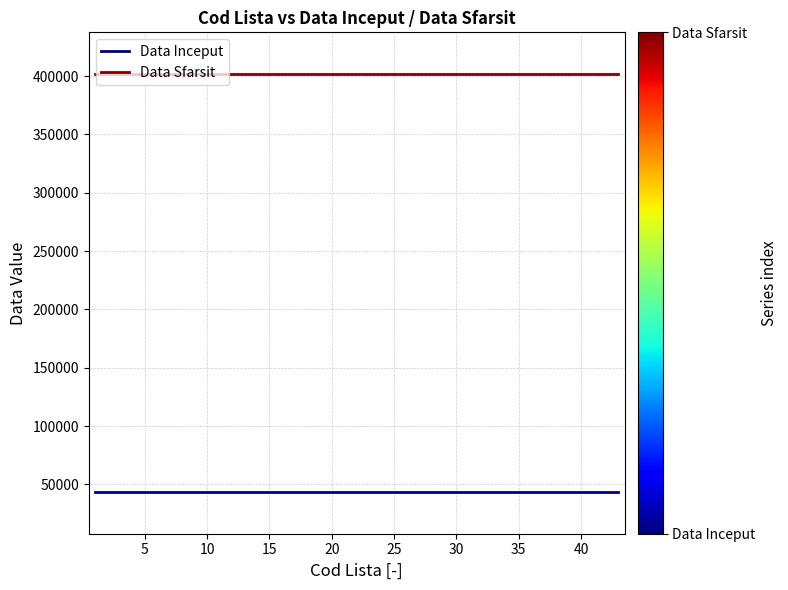

Which series has the largest total across all categories?

Data Sfarsit